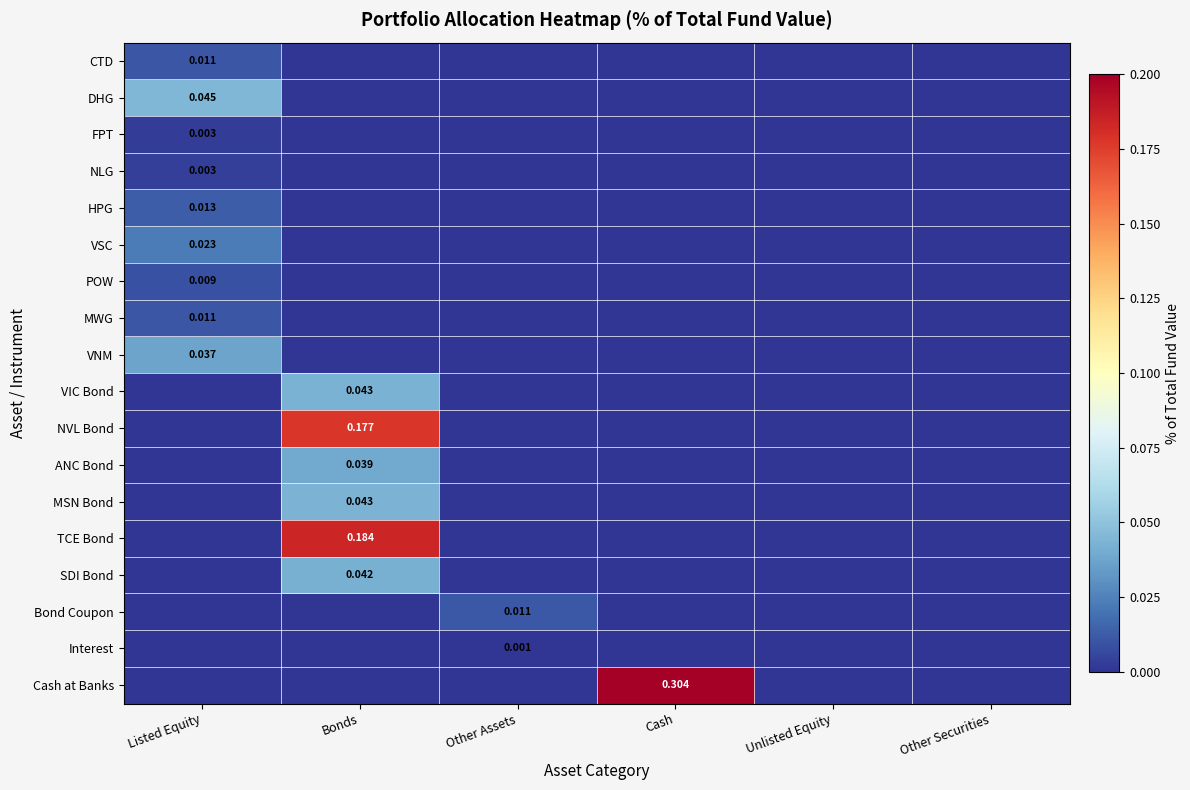

The Bond Coupon series shows 0.0 at Other Assets. True or false?

True